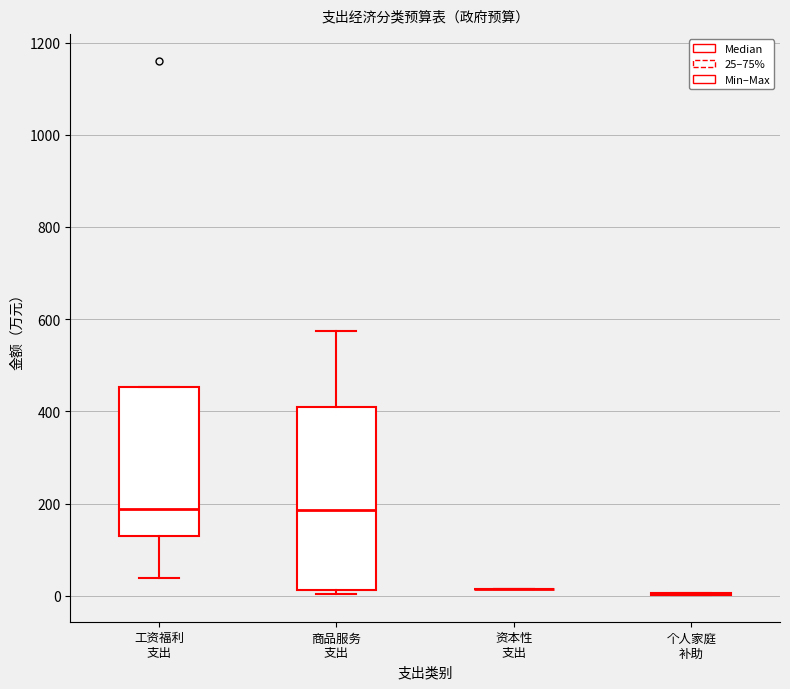

Reading left to right, transcribe this box plot: for each box, give where its median line is, the range the box spans, and where its two whiskers end, as read against the y-axis. The values are not printed on the chart, so give them approximately, as read against the axis.

工资福利 支出: median 180, box 140 to 460, whiskers 40 to 460
商品服务 支出: median 180, box 20 to 420, whiskers 0 to 580
资本性 支出: box collapsed to a line at 20, whiskers 20 to 20
个人家庭 补助: box collapsed to a line at 0, whiskers 0 to 0